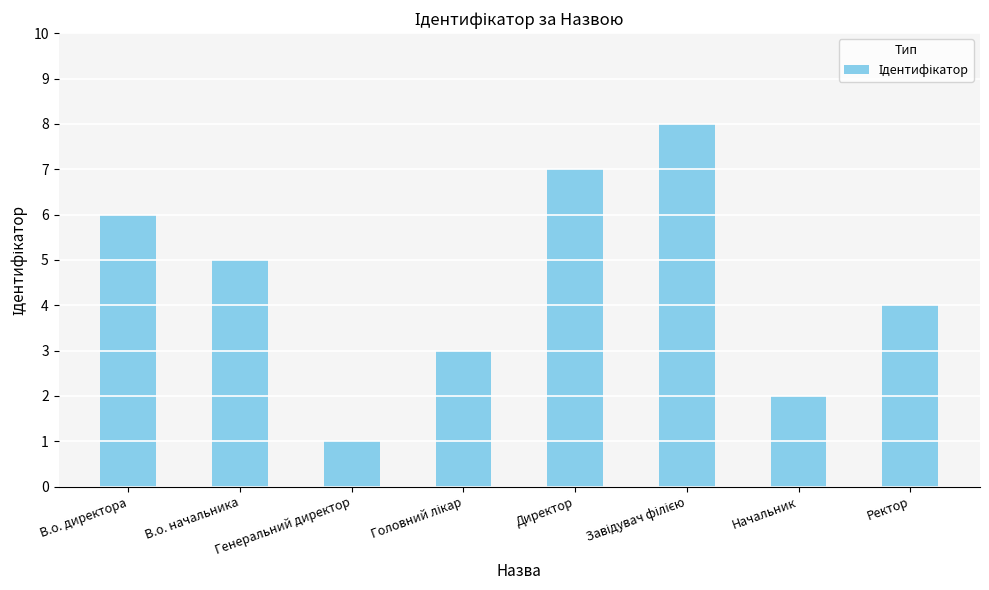

What is the difference between the values at Генеральний директор and Директор?

6